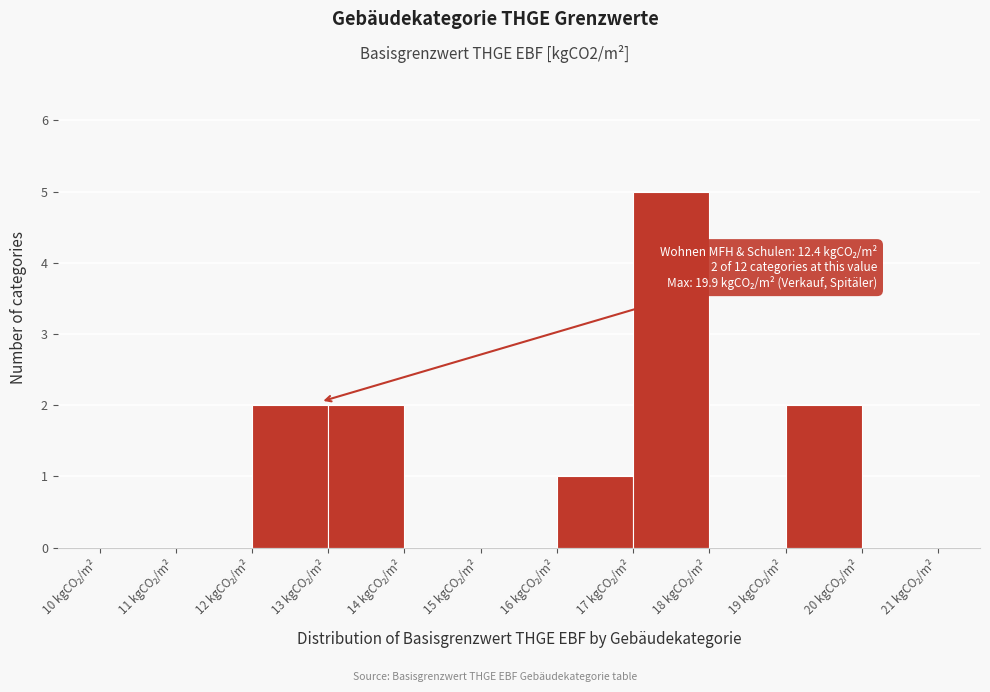

Which range on the x-axis has the tallest bar?

17 to 18